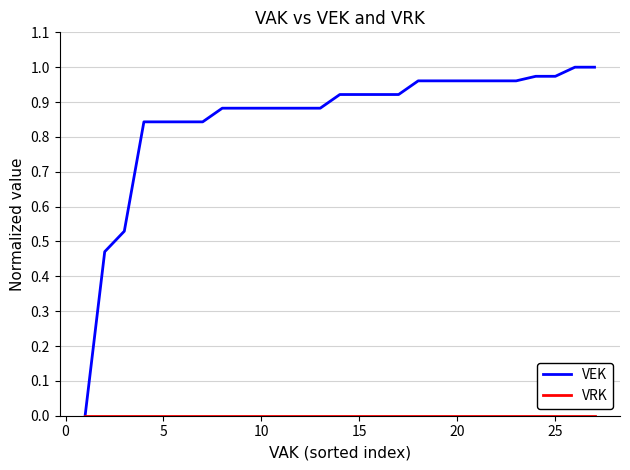

Which series has the widest spread of values?

VEK